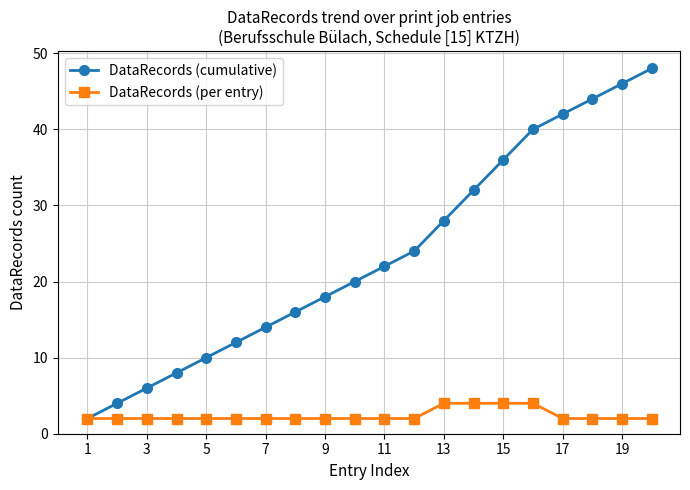

What is the greatest value displayed?

48